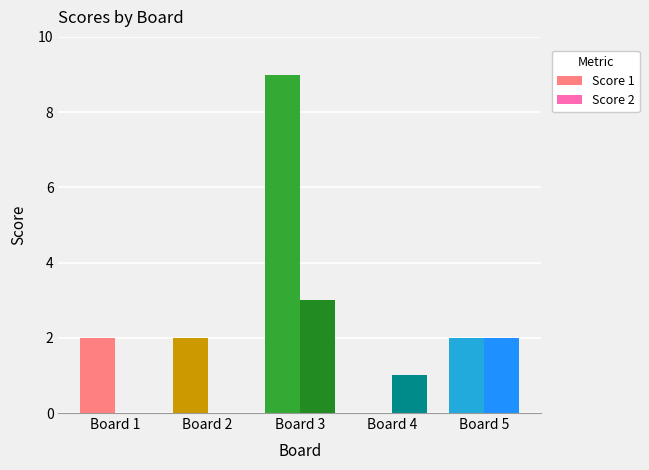

Reading left to right, list all the values displayed in this chart.

Score 1: Board 1=2	Board 2=2	Board 3=9	Board 4=0	Board 5=2
Score 2: Board 1=0	Board 2=0	Board 3=3	Board 4=1	Board 5=2